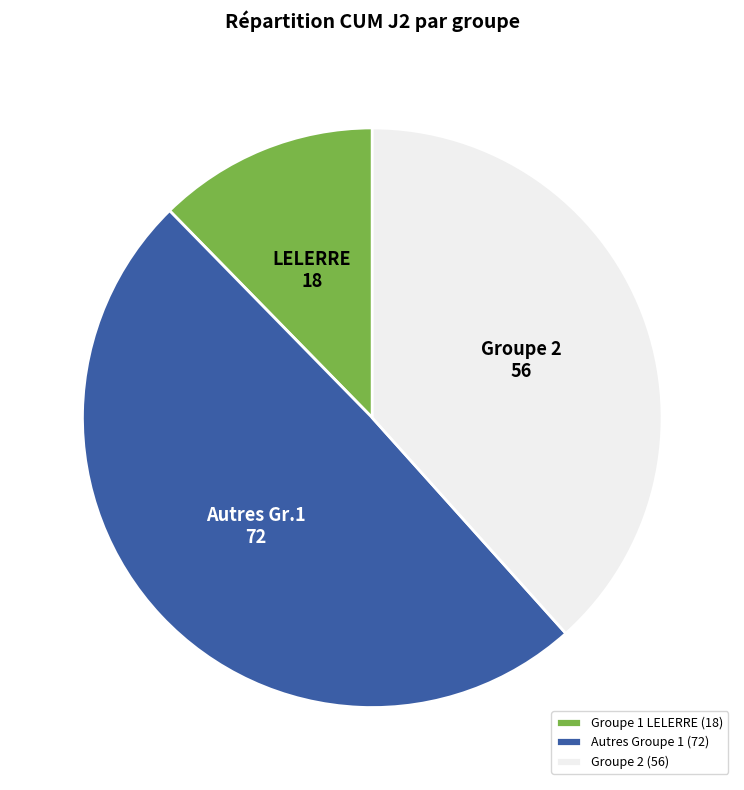

Rank the categories by value from lowest to highest.

Groupe 1 LELERRE (18), Groupe 2 (56), Autres Groupe 1 (72)